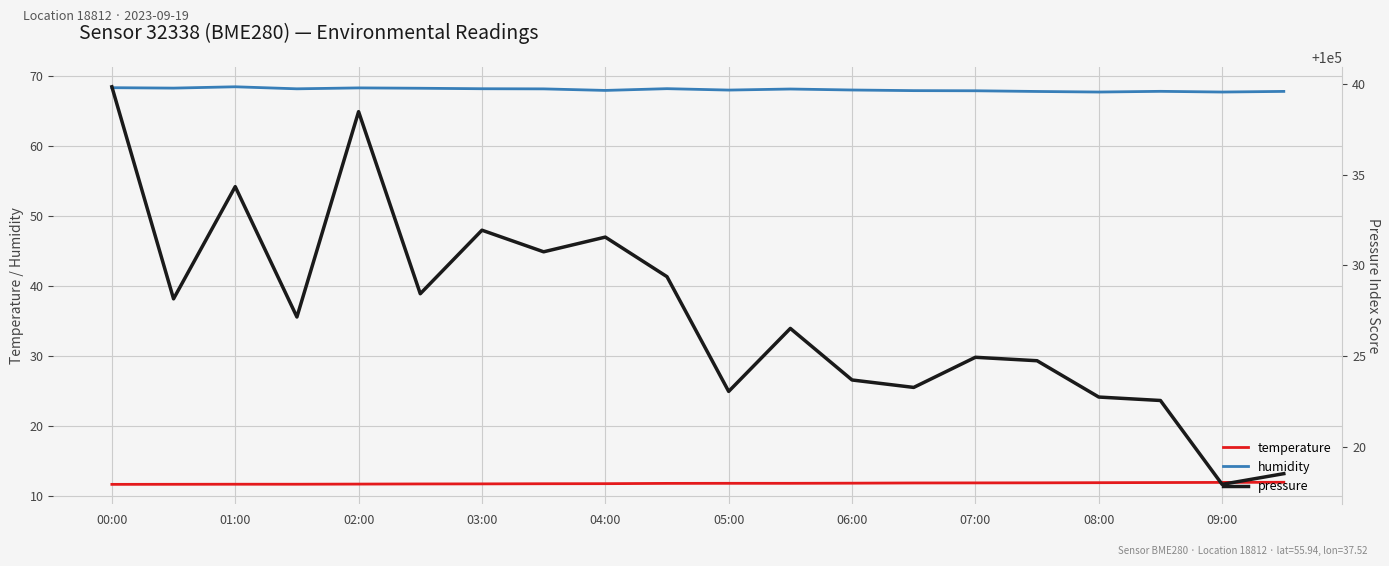

What is the lowest value of the temperature series?

11.7